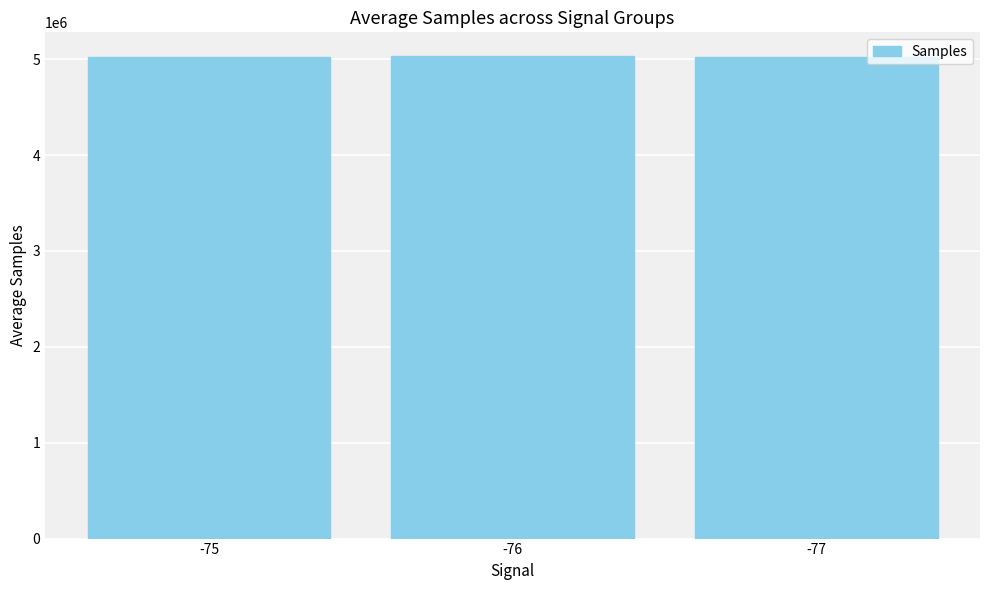

What is the value of the 2nd bar from the left?

5028264.5